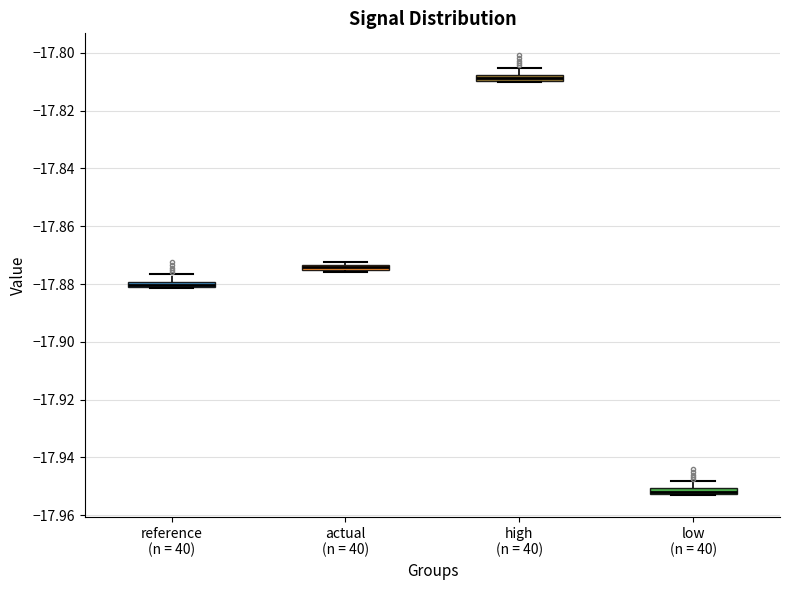

Where is the upper edge of the box for reference (n = 40) on the y-axis? The values are not printed on the chart, so give them approximately, as read against the axis.

-17.880